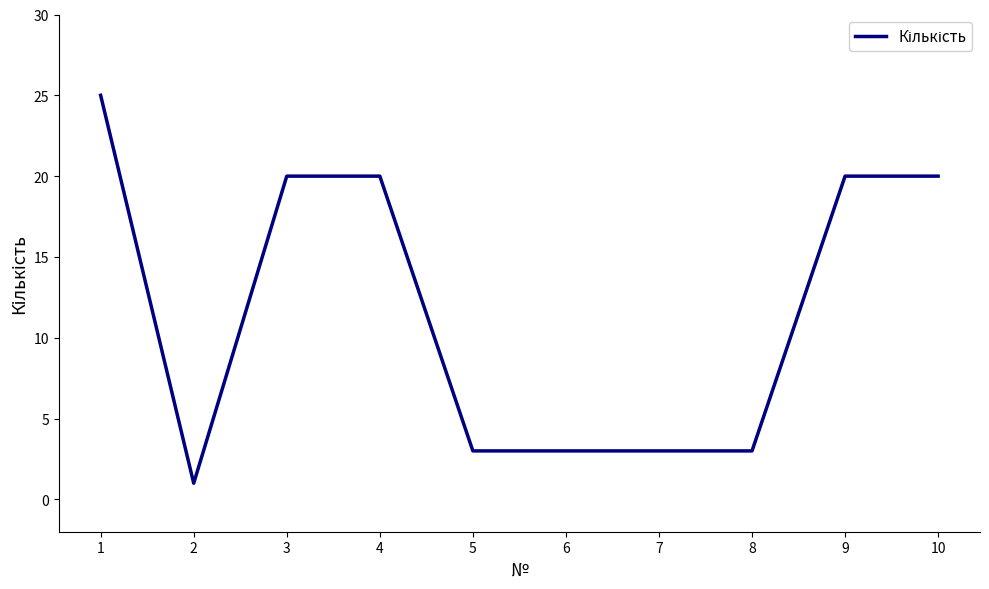

Where is the first local minimum?

2